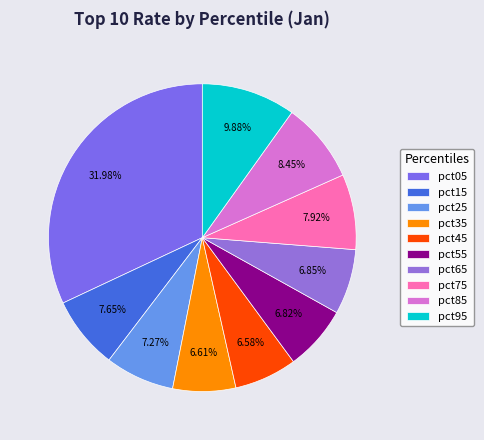

How many slices are in this pie chart?

10